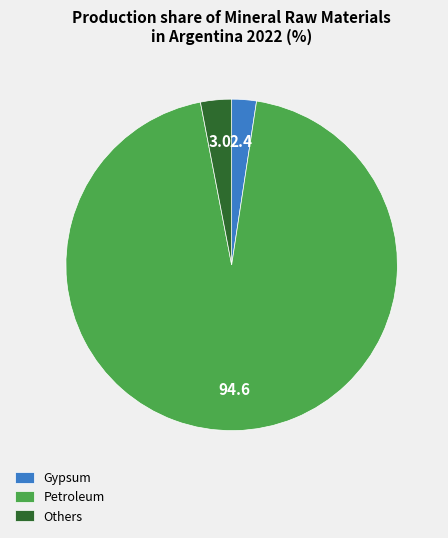

How many segments does this pie chart have?

3